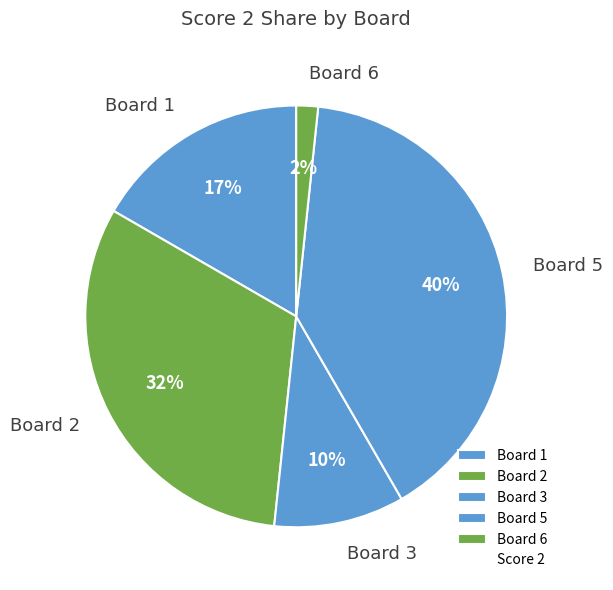

Combined, do Board 6 and Board 3 account for over 50%?

No